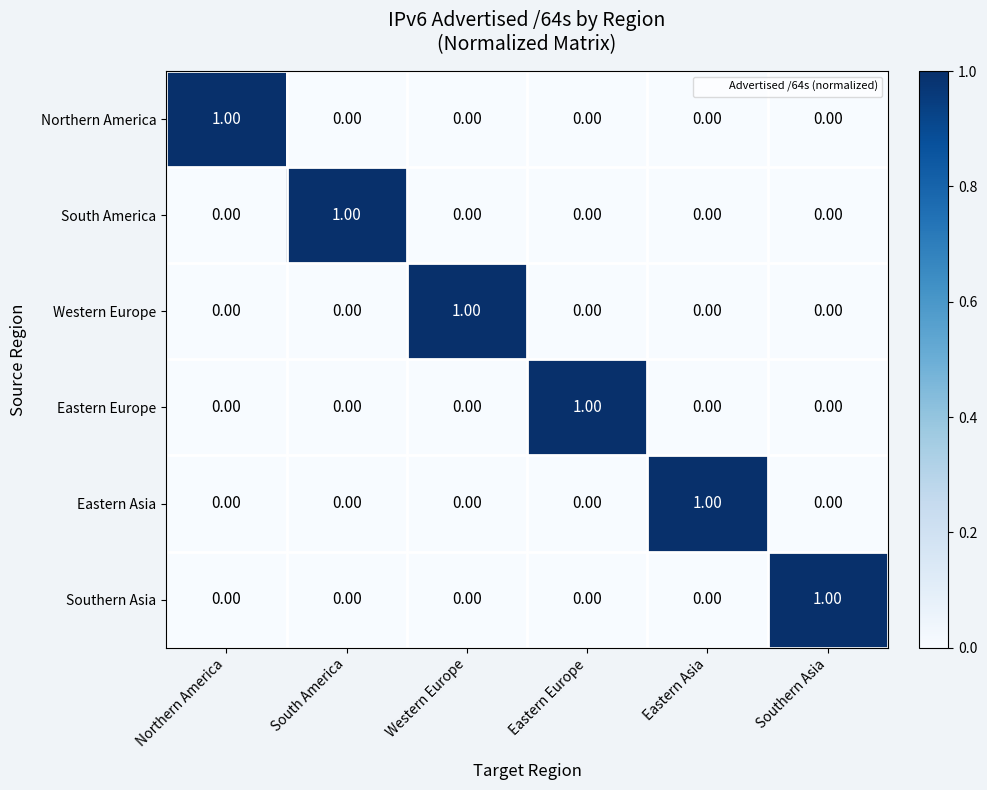

At how many categories does at least one series exceed 0?

6